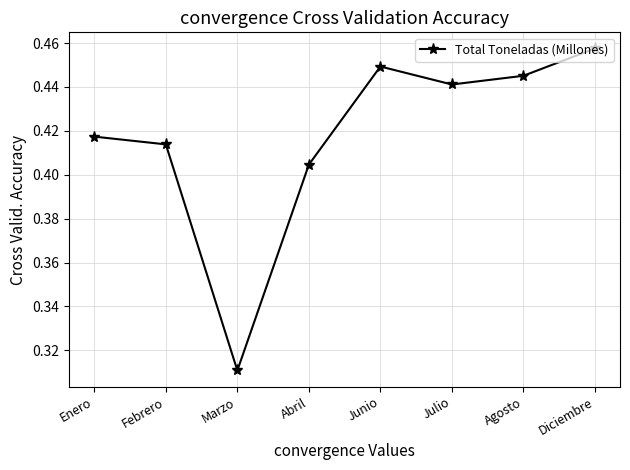

What is the label of the 7th point from the left?

Agosto